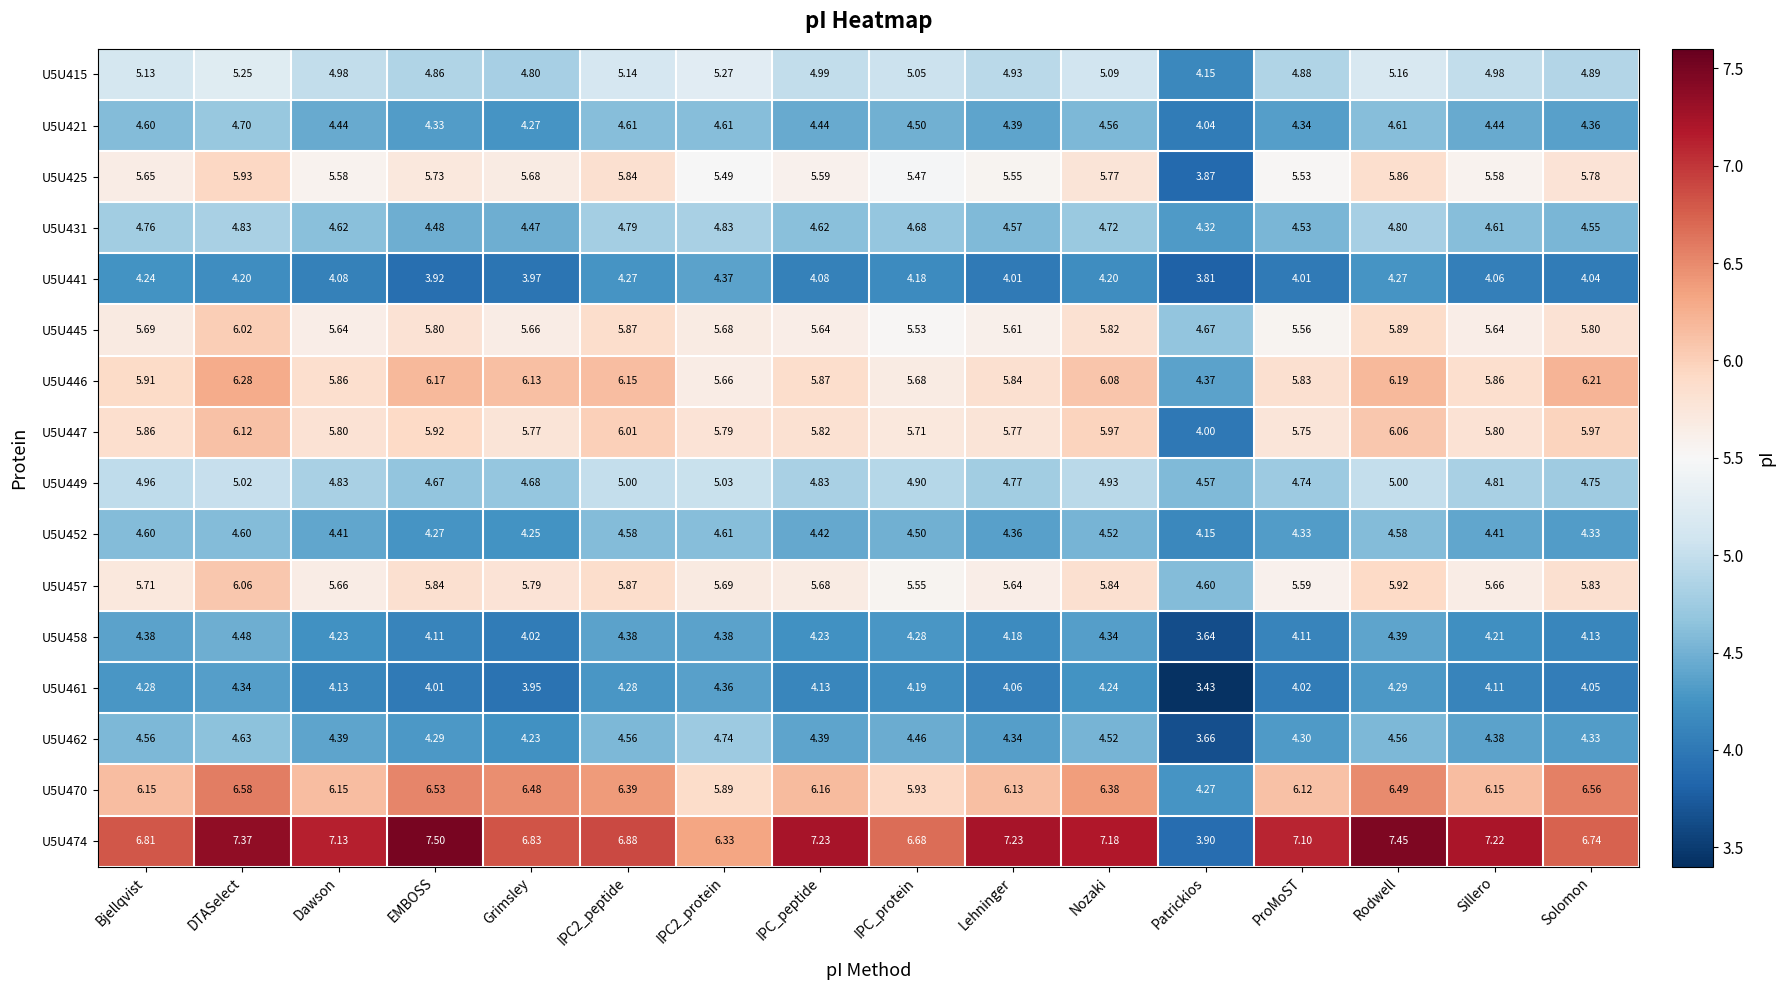

At which category does the chart reach its peak across all series?

EMBOSS